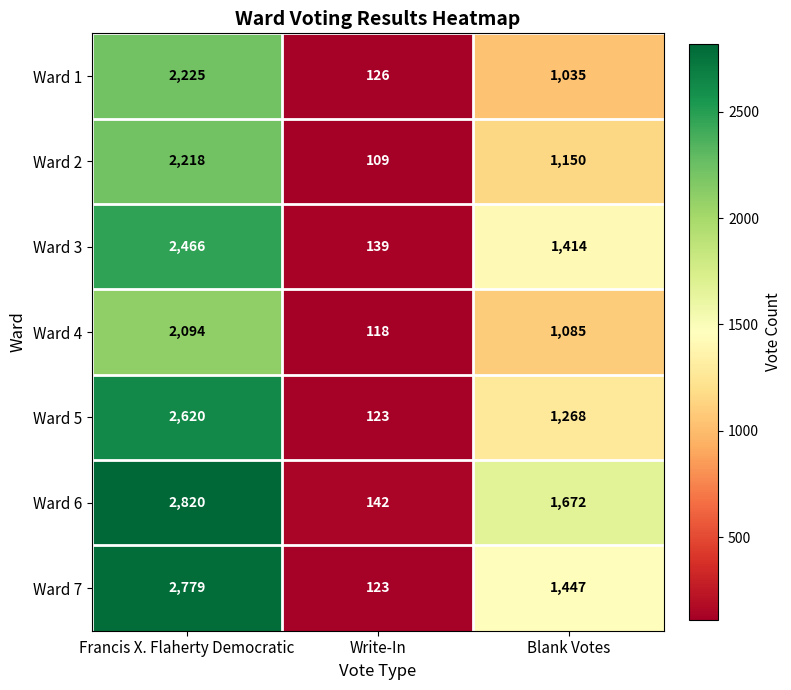

How many categories are shown in the chart?

3